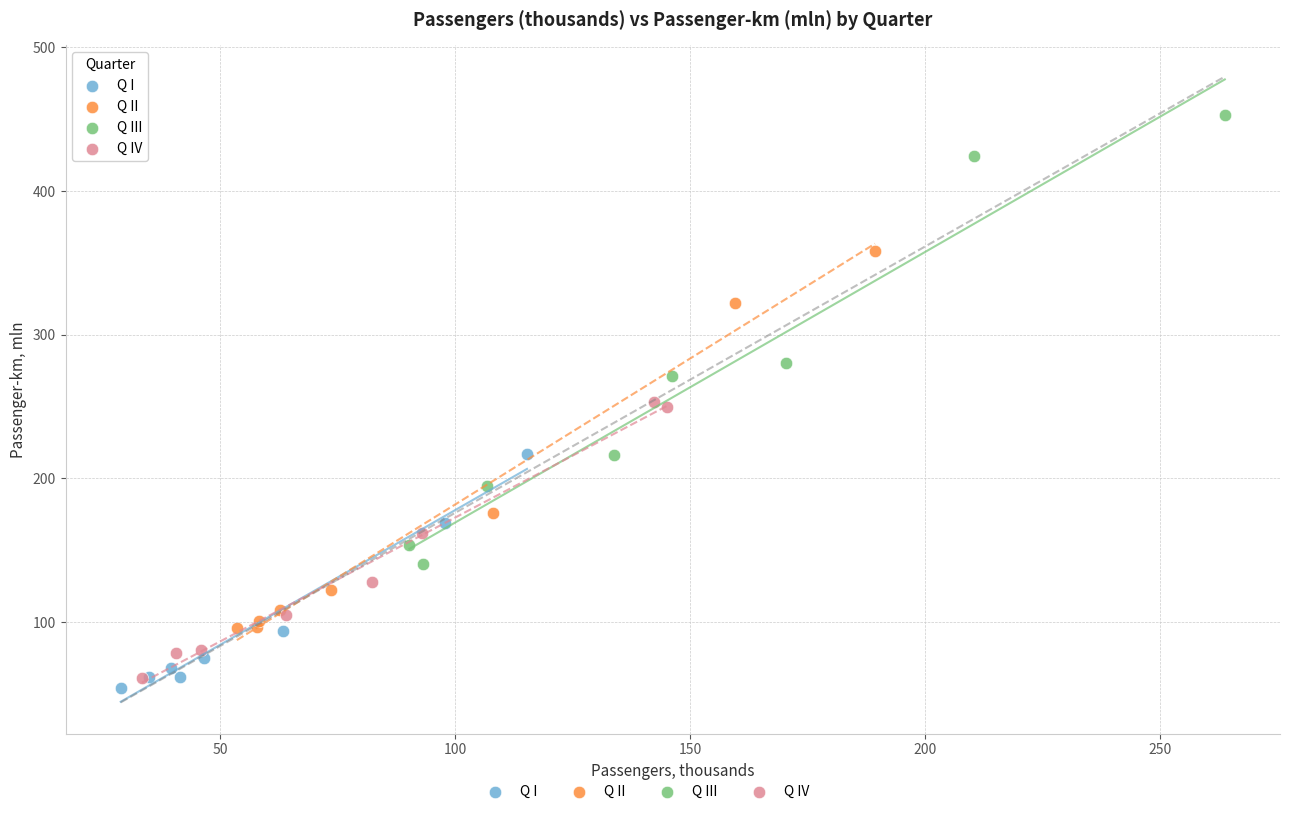

Which series reaches the maximum Y coordinate?

Q III